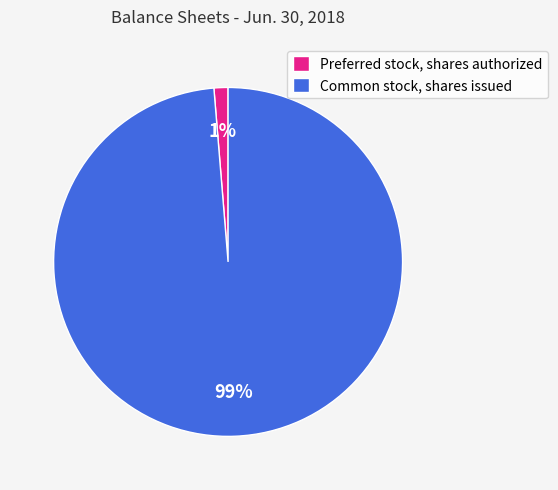

How many slices are in this pie chart?

2